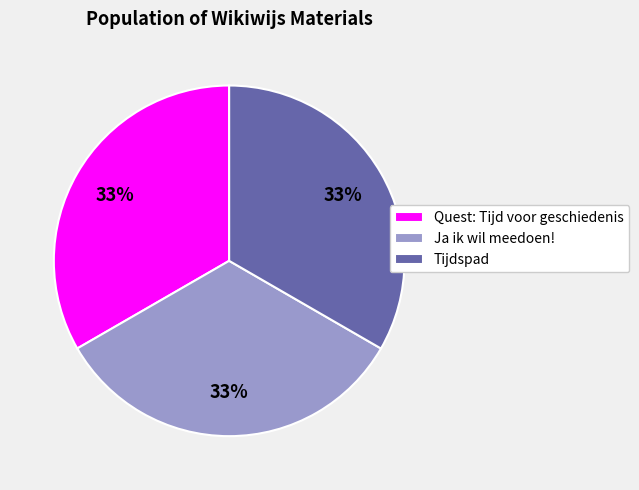

Is the sum of Quest: Tijd voor geschiedenis and Ja ik wil meedoen! greater than half?

Yes